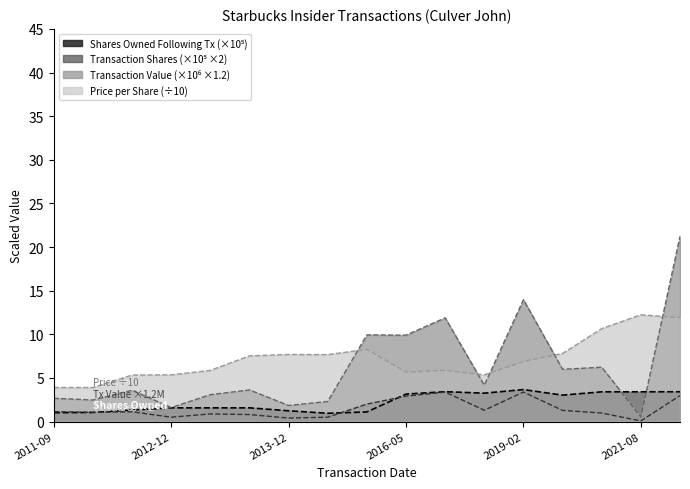

List the series in order of their peak value, lowest first.

transactionShares_scaled, sharesOwnedFollowingTransaction_scaled, transactionPricePerShare, transactionValue_scaled